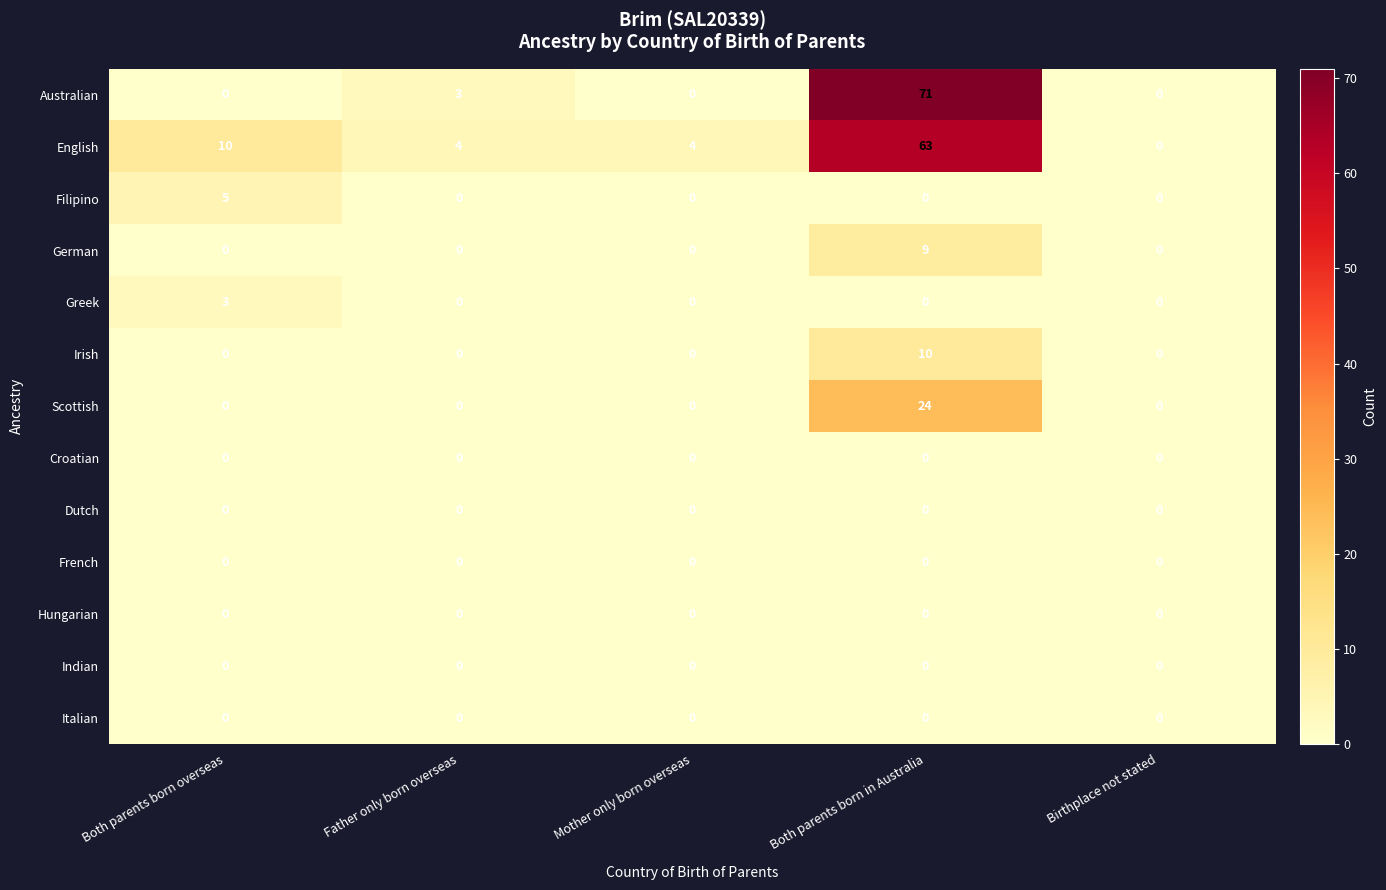

Count the number of data series in this chart.

13